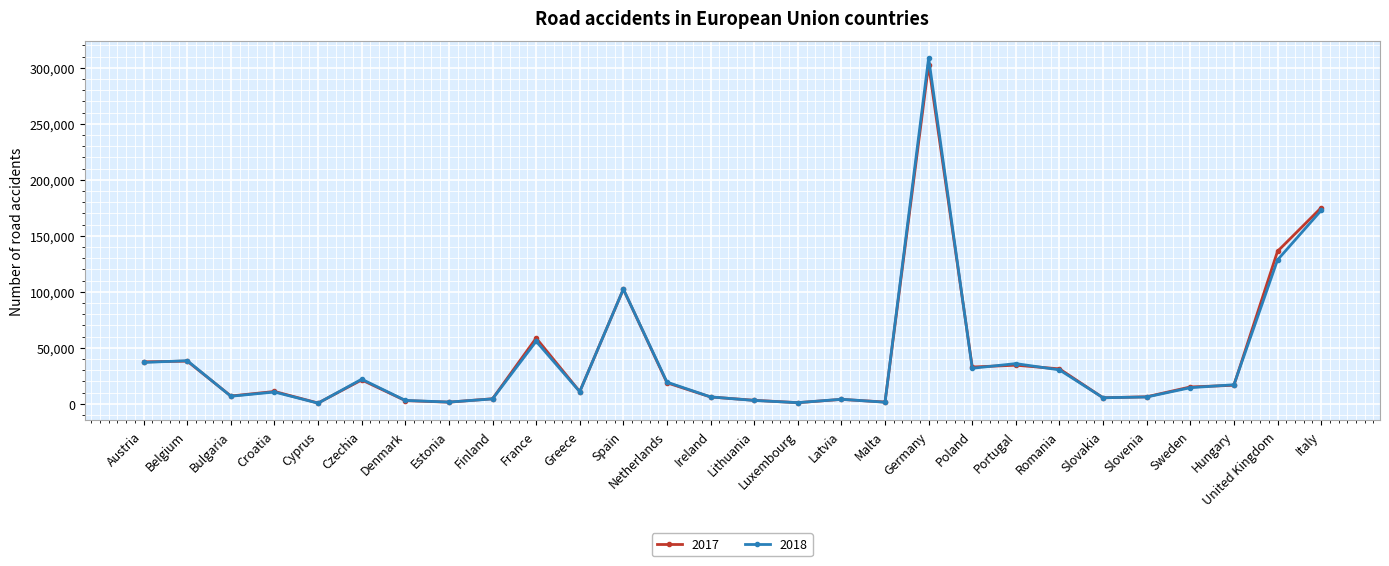

What is the difference between the maximum and minimum values in the 2018 series?

308222